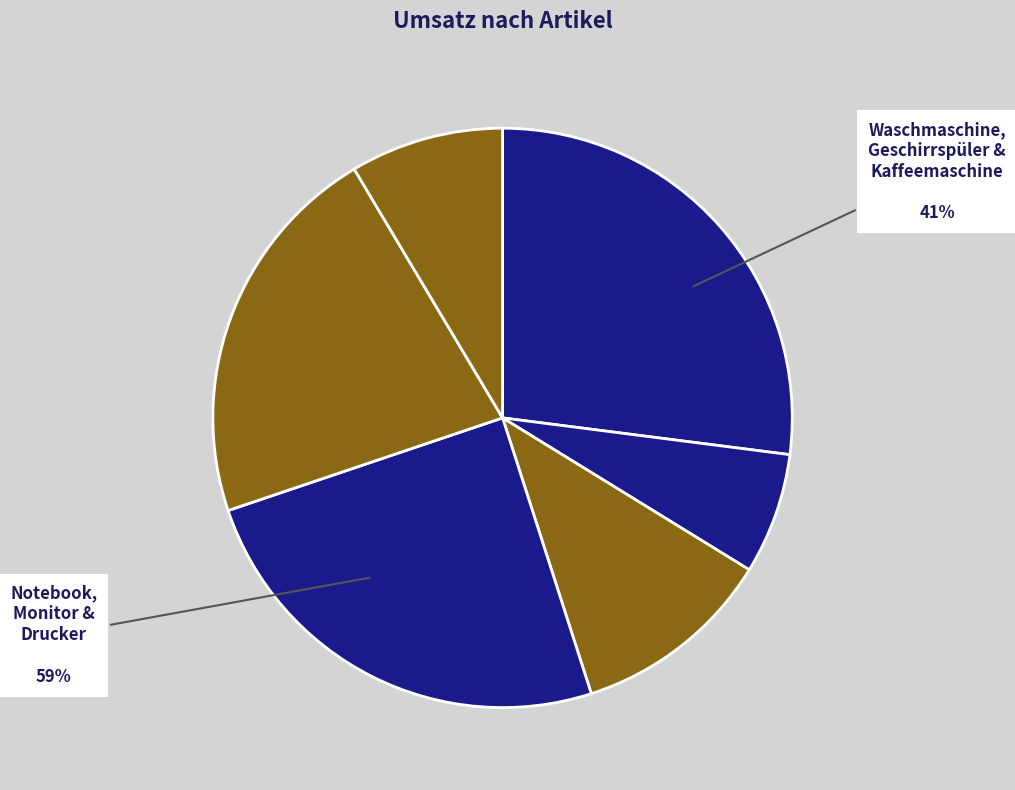

Is the sum of Drucker and Geschirrspüler greater than half?

No